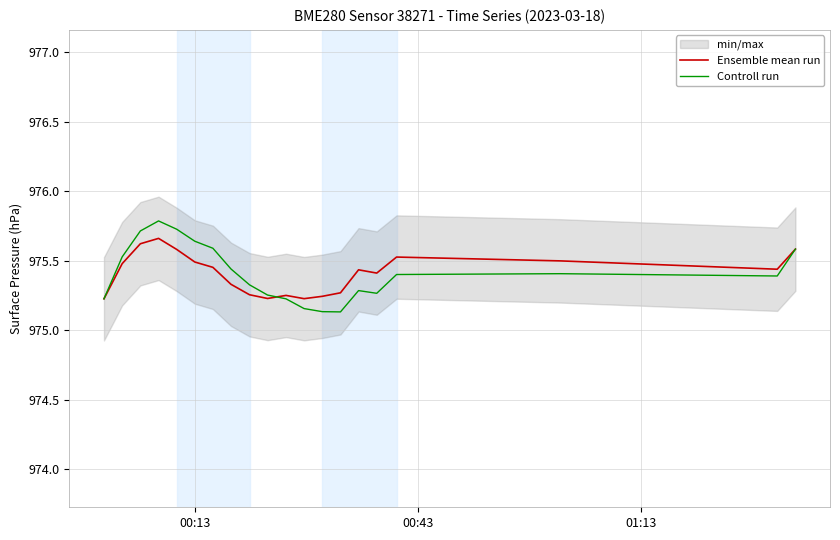

What is the maximum value for Controll run?

975.8